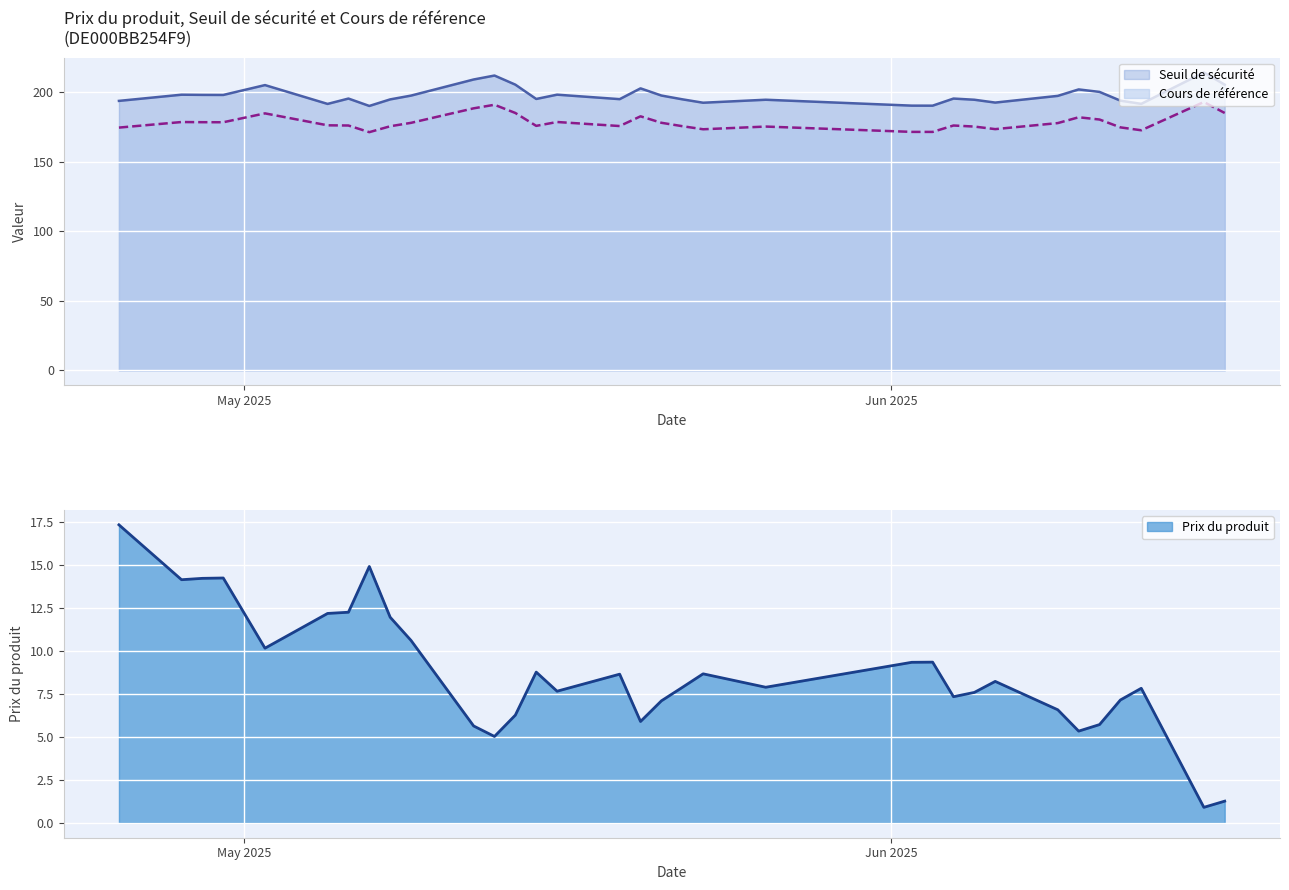

How many data points does each series have?

33